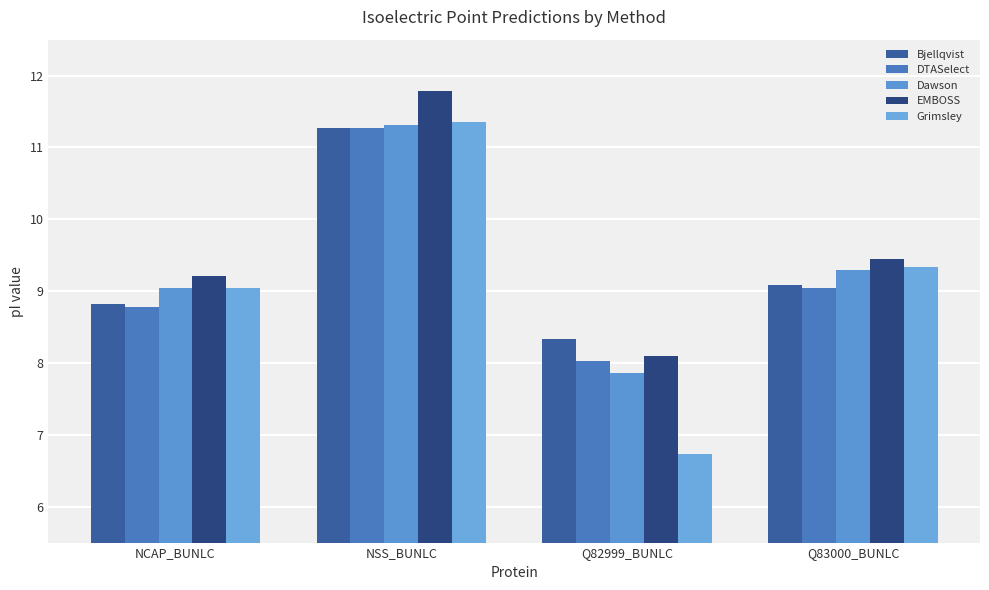

What is the label of the 2nd bar from the left?

NSS_BUNLC